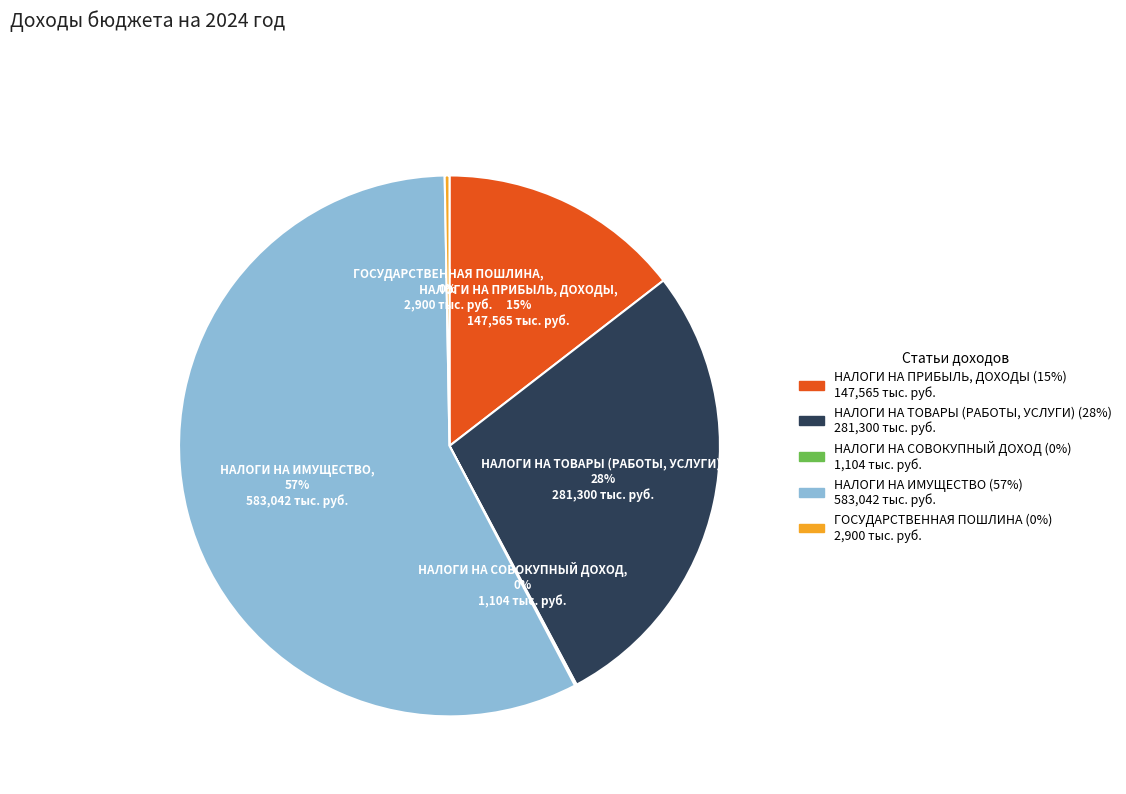

Which slice represents more than half of the pie?

НАЛОГИ НА ИМУЩЕСТВО